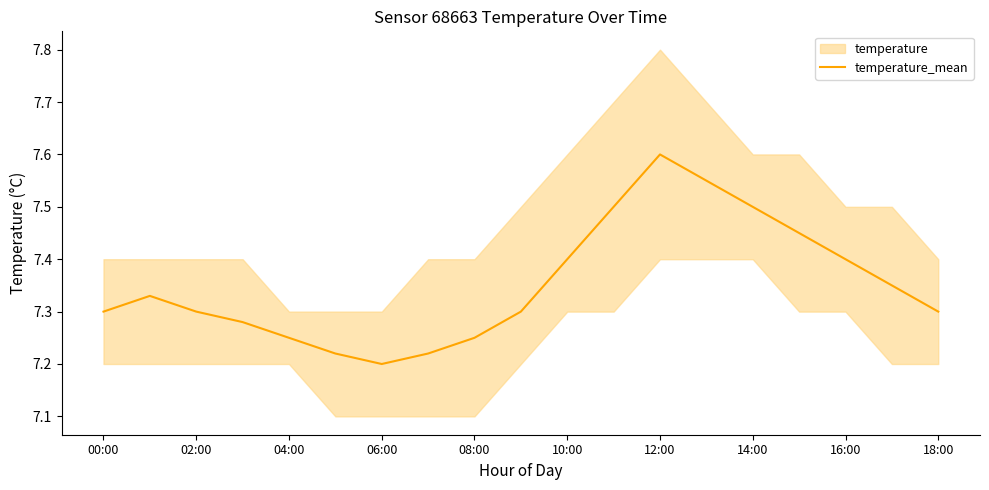

What is the maximum value for temperature_mean?

7.6